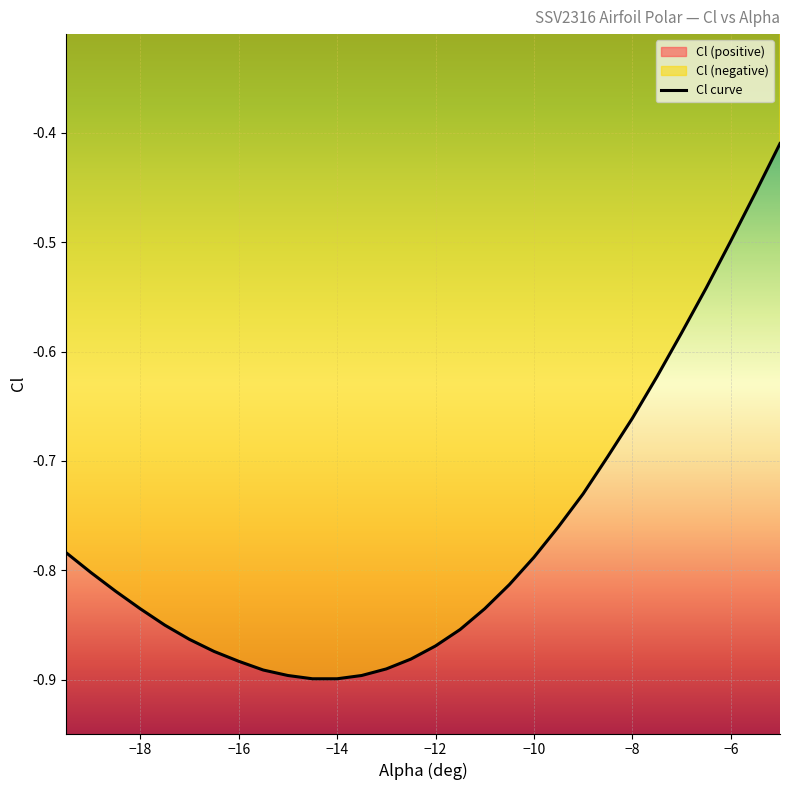

What is the average value?

-0.8